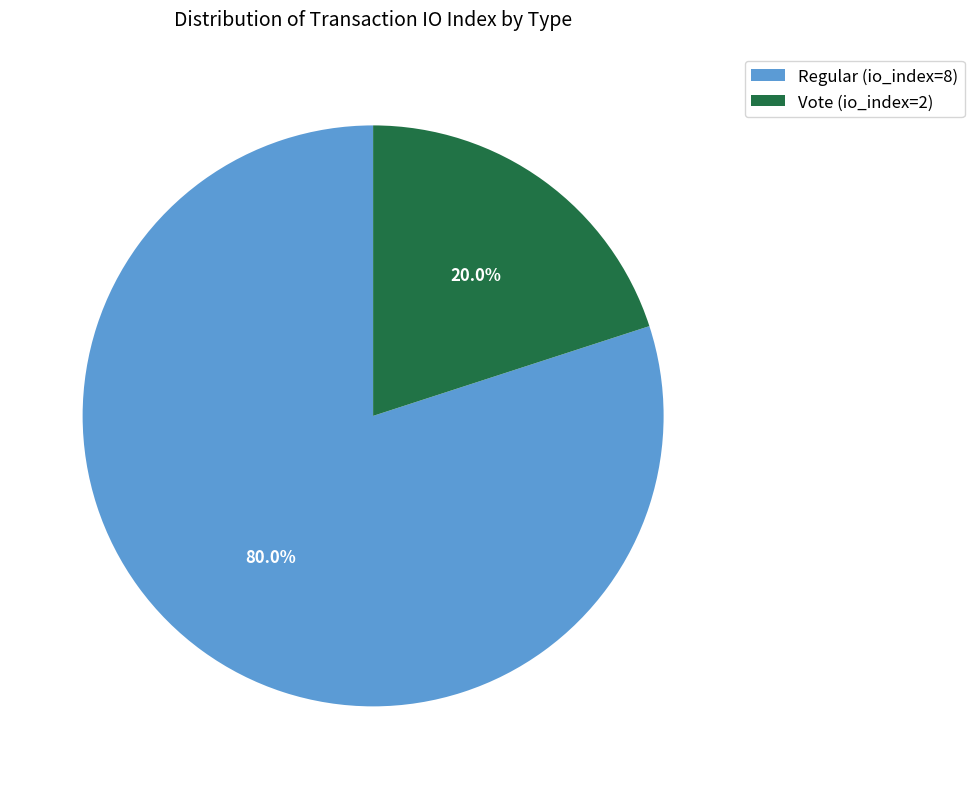

Approximately how many times larger is the value at Regular (io_index=8) compared to Vote (io_index=2)?

4.0